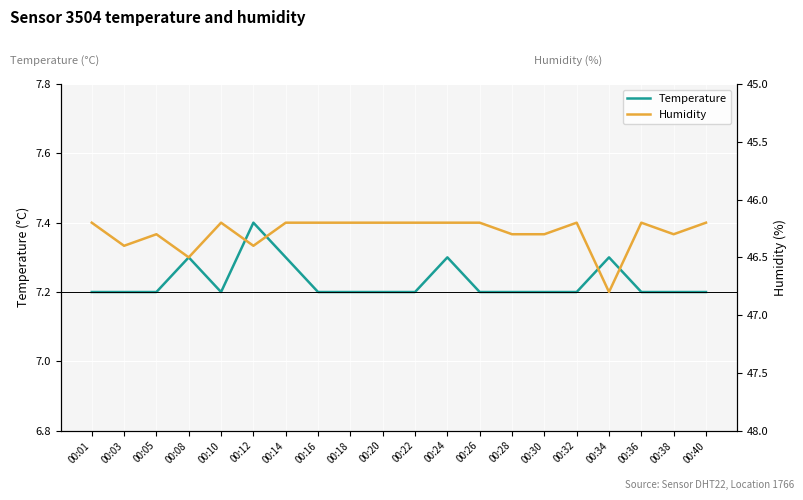

Which series changed the most between 00:03 and 00:12?

temperature